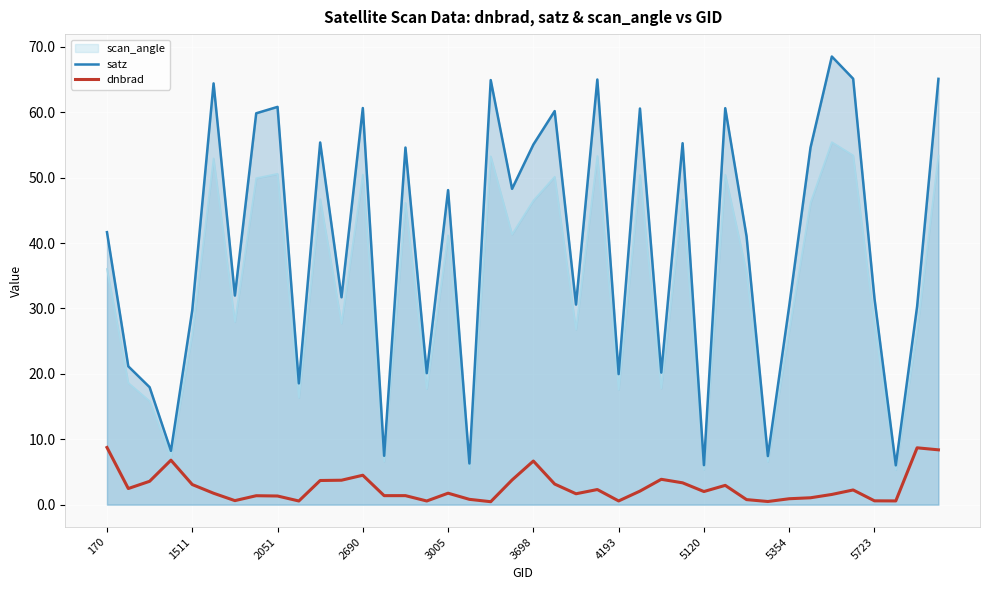

True or false: dnbrad and satz intersect in this chart.

False